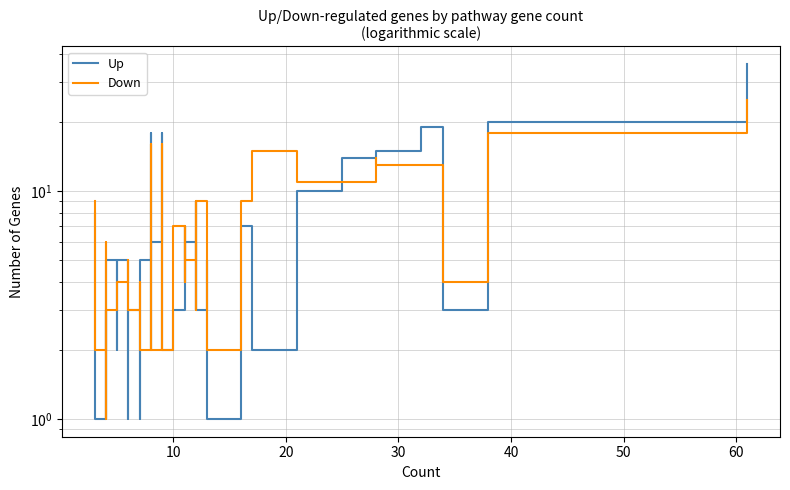

The value of Down at 10 is 3. True or false?

False